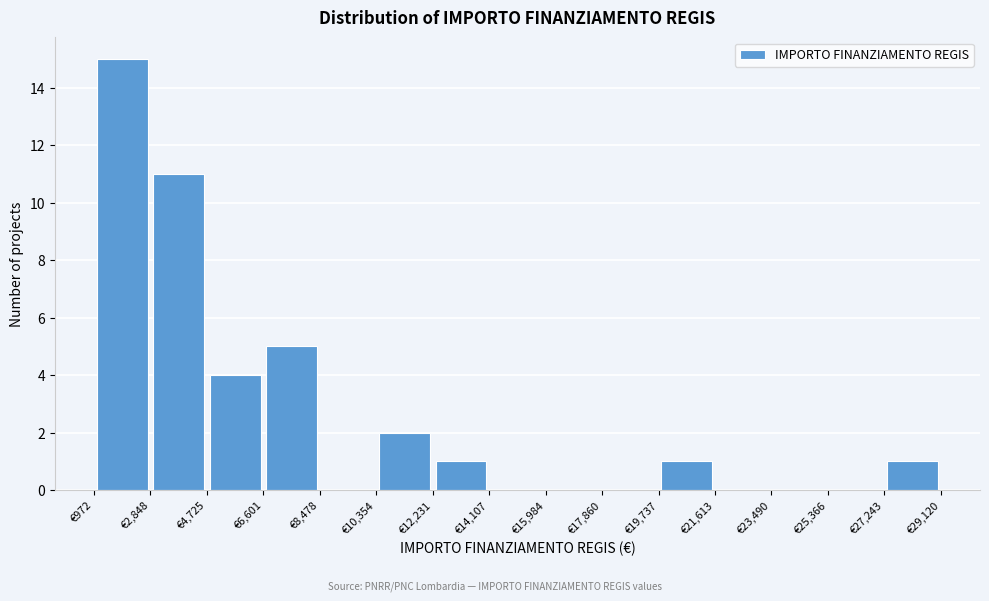

What is the height of the bar covering 10400 to 12200 on the x-axis? Neither the bar edges nor the heights are printed on the chart, so give them approximately, as read against the axes.

2